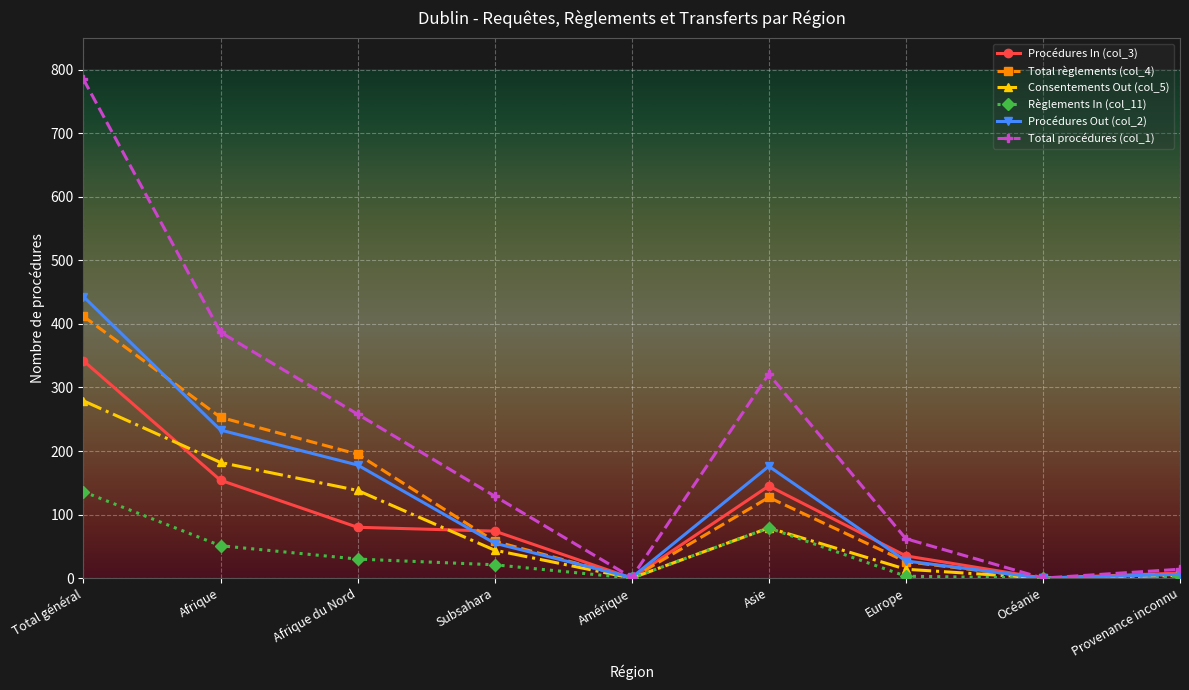

What is the difference between the Règlements In (col_11) values at Amérique and Afrique?

51